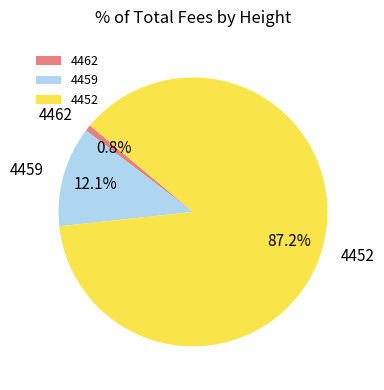

Which has a higher value, 4452 or 4459?

4452